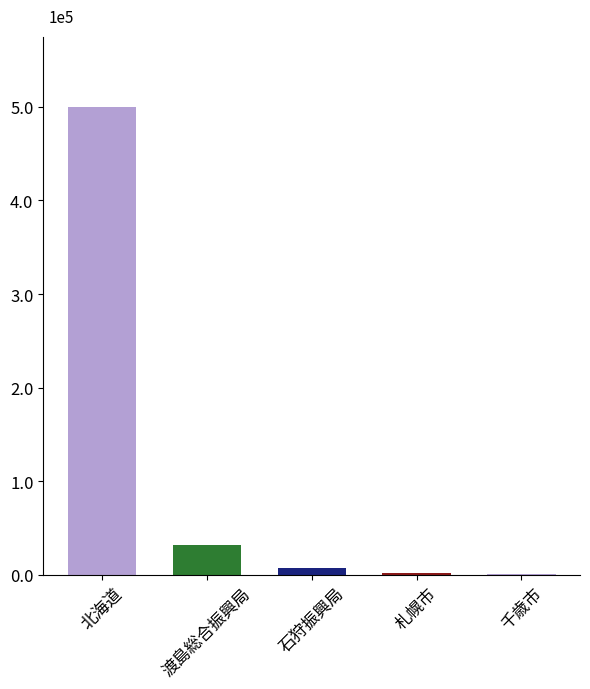

Are the bars horizontal?

No